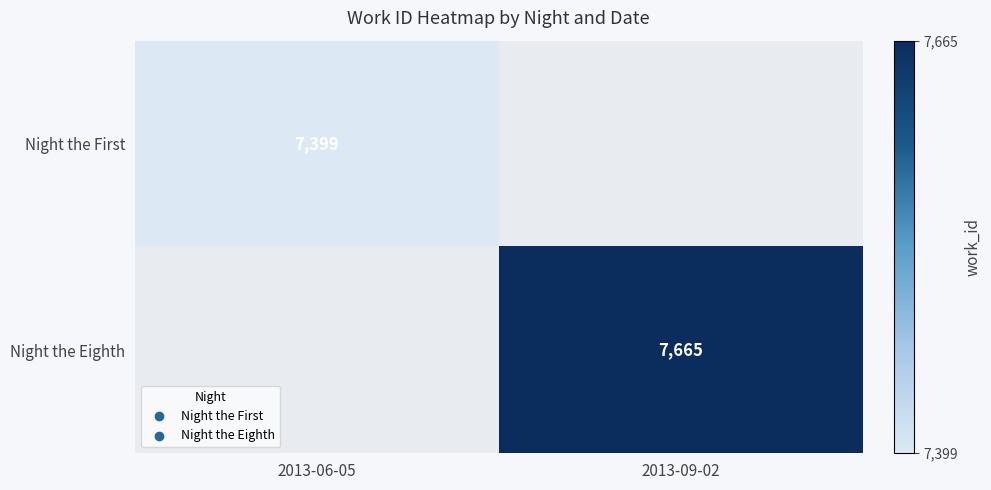

Is it true that Night the Eighth equals 7665 at 2013-09-02?

True